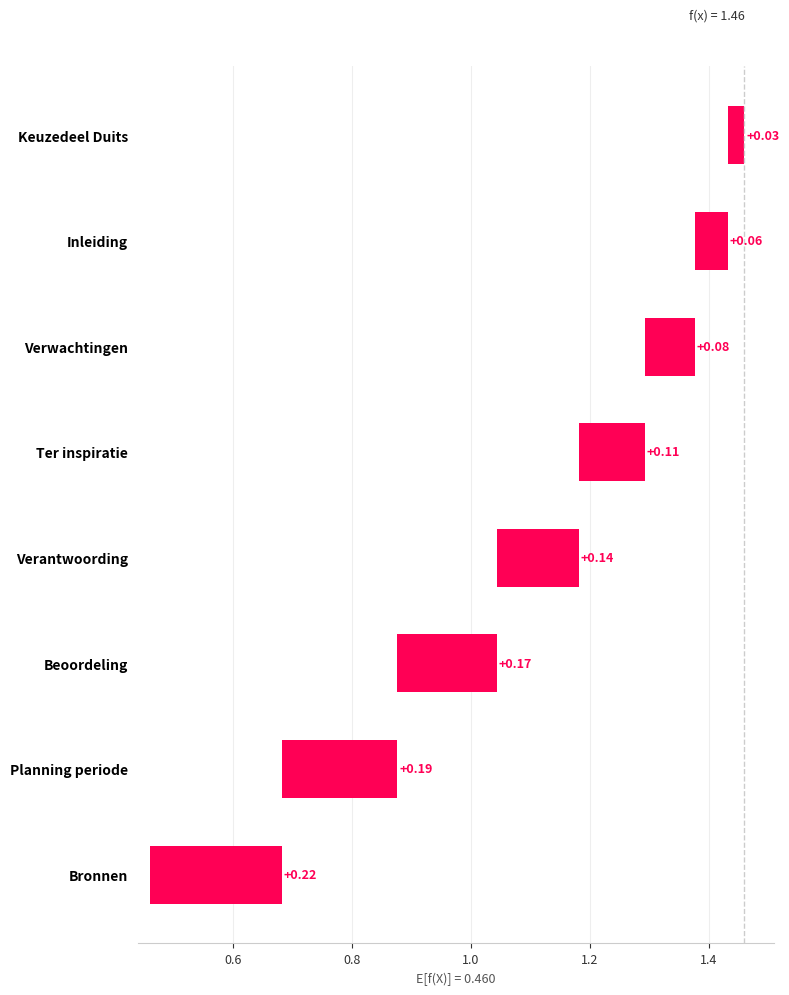

What is the sum of all values?

1.0